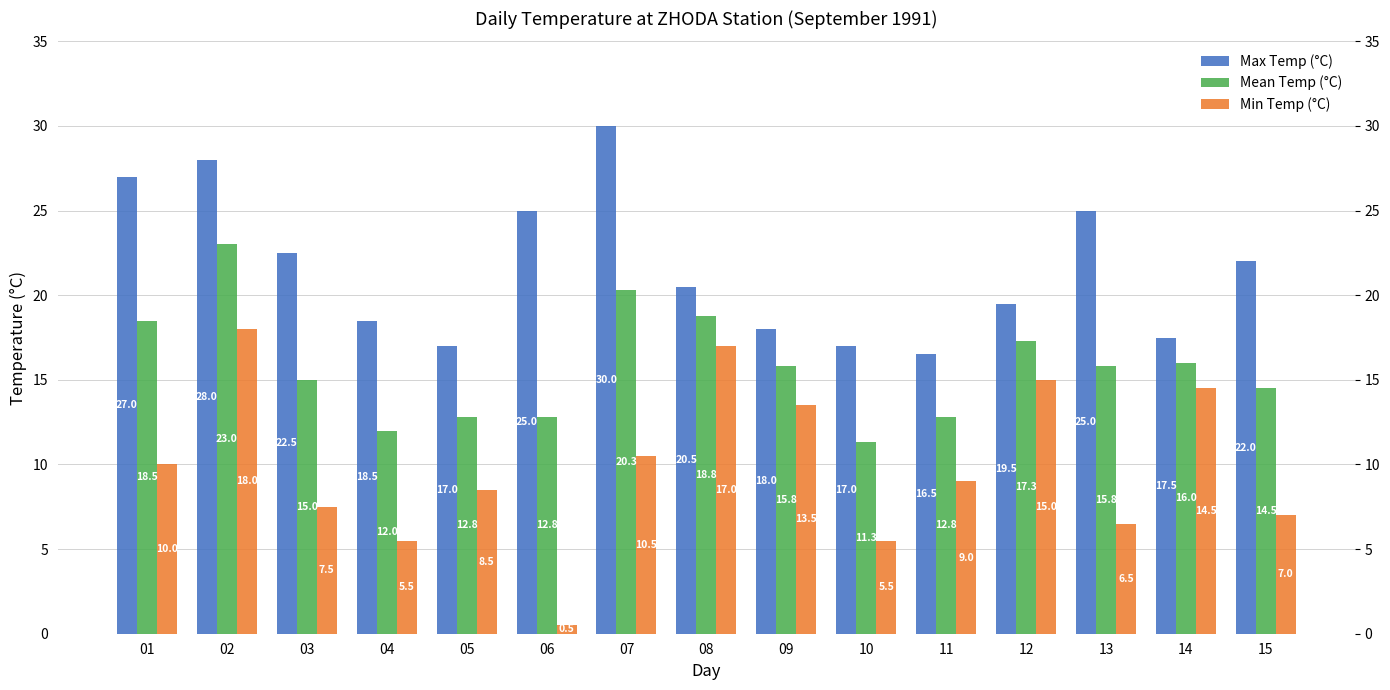

What is the minimum value shown in the chart?

0.5